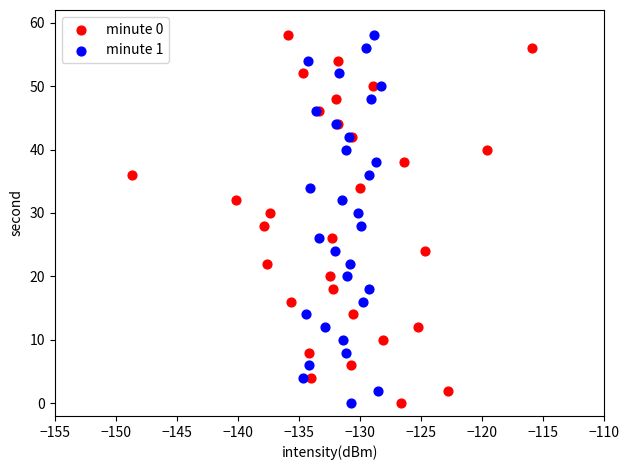

What are all the series names shown in the legend?

minute 0, minute 1